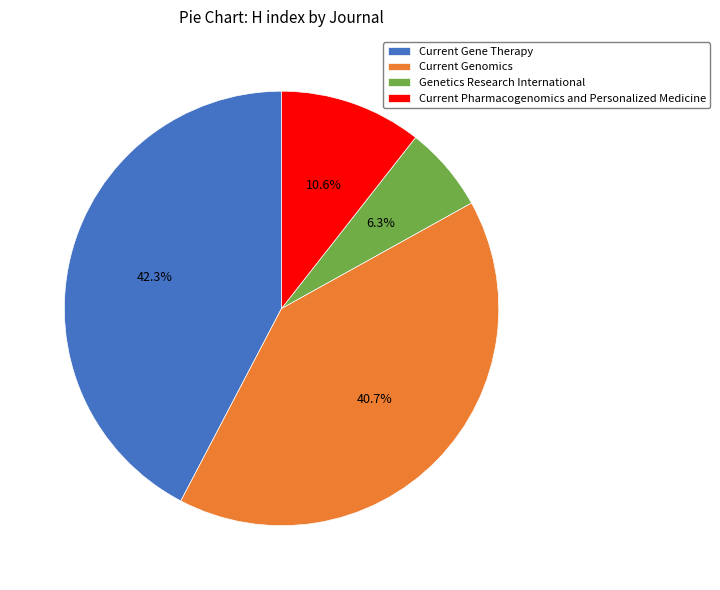

To the nearest percent, what portion does Genetics Research International represent?

6%